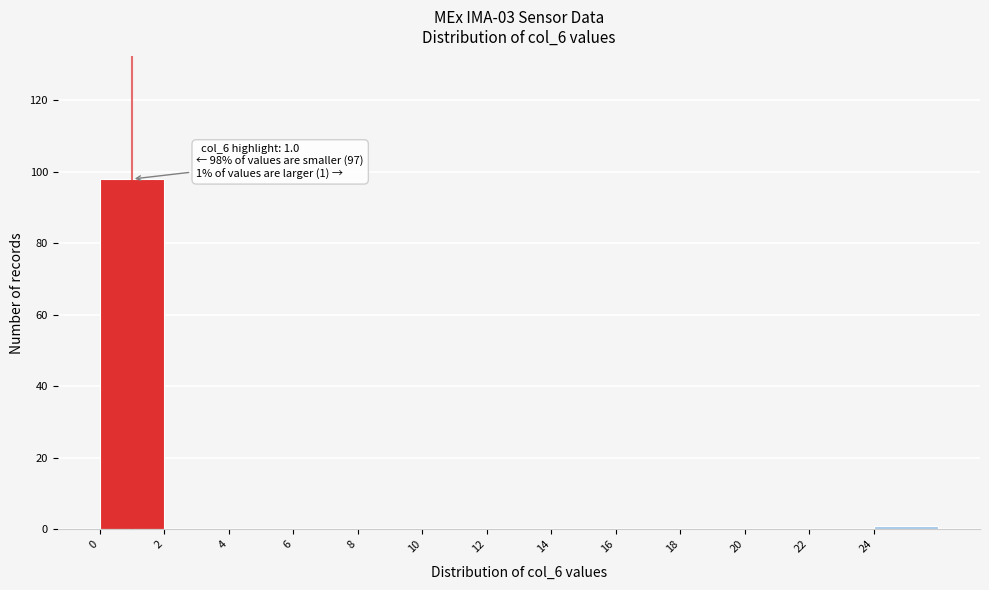

Over which range of the x-axis is the bar tallest?

0 to 2